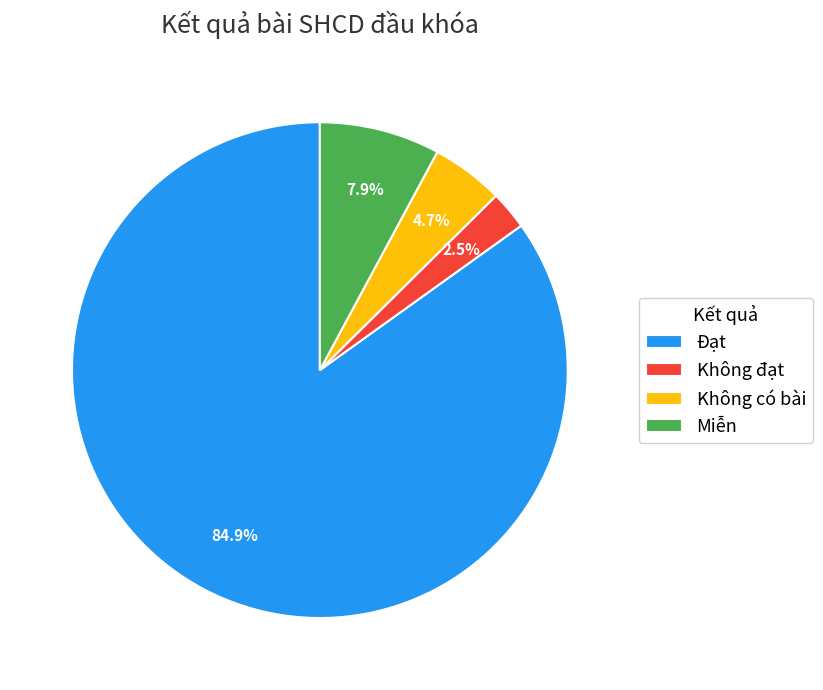

Rank the categories by value from highest to lowest.

Đạt, Miễn, Không có bài, Không đạt